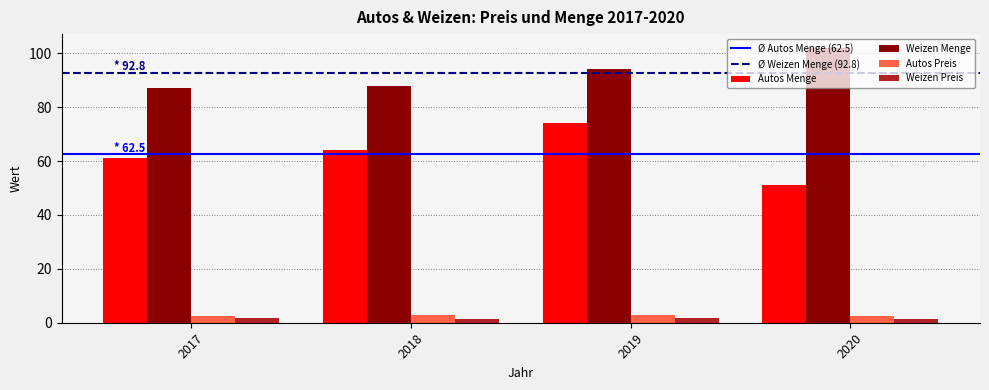

List the series in order of their peak value, highest first.

Weizen Menge, Autos Menge, Autos Preis, Weizen Preis